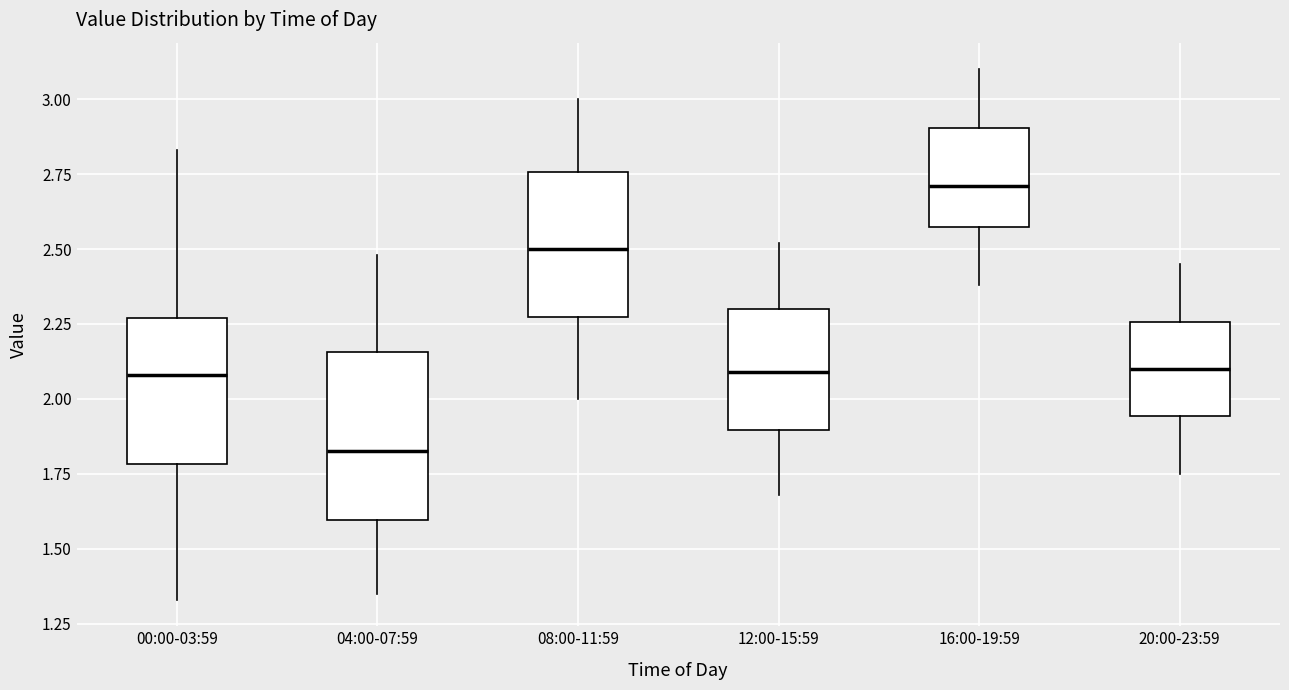

Comparing the boxes themselves (not the whiskers), which one is the tallest?

04:00-07:59